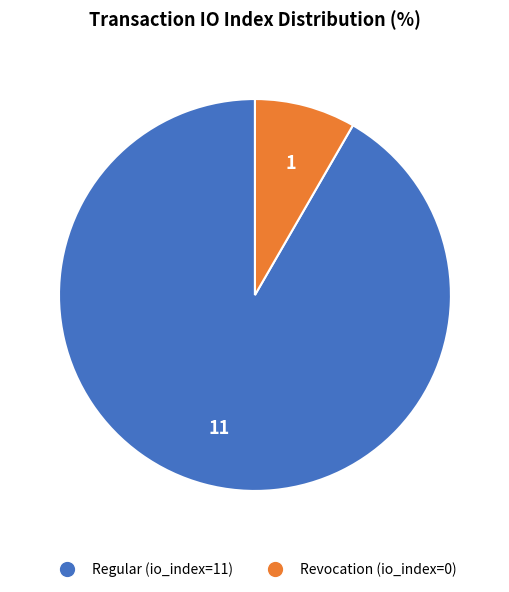

Is there any slice that represents more than half of the pie?

Yes